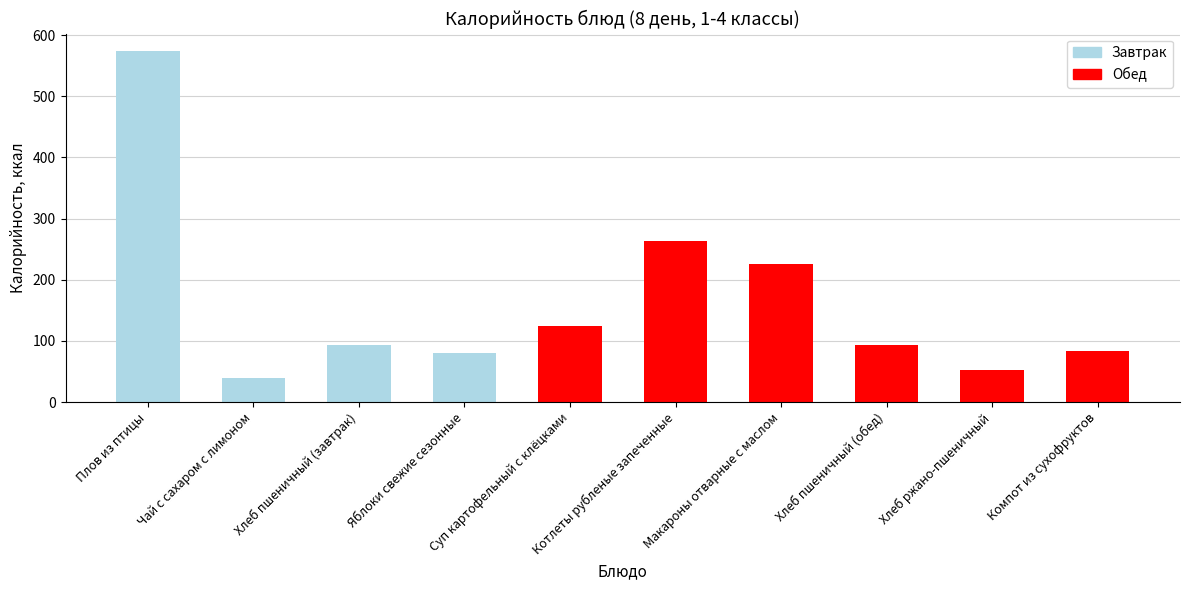

What is the label of the 5th bar from the right?

Котлеты рубленые запеченные